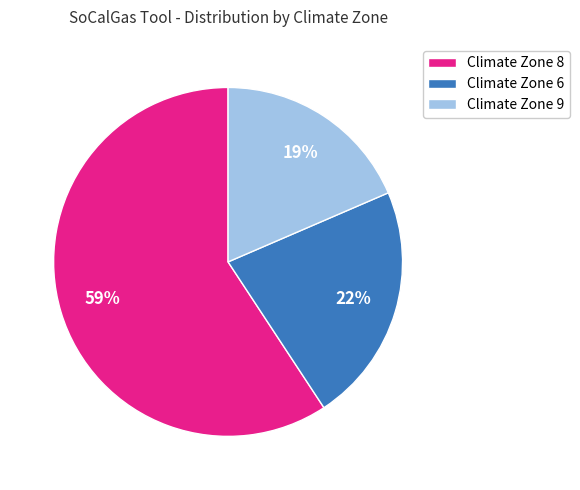

To the nearest percent, what percentage of the pie is Climate Zone 9?

19%